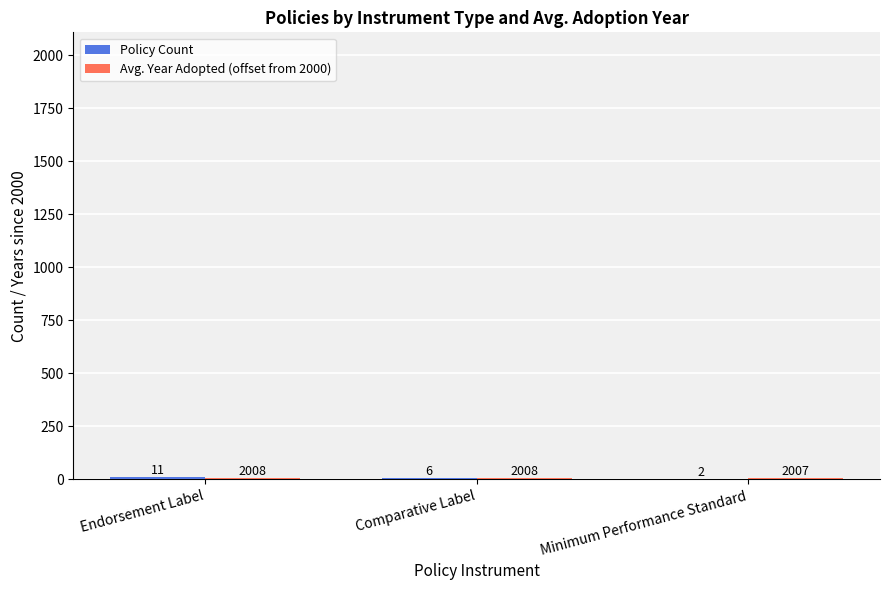

What is the total value across all series at Comparative Label?

14